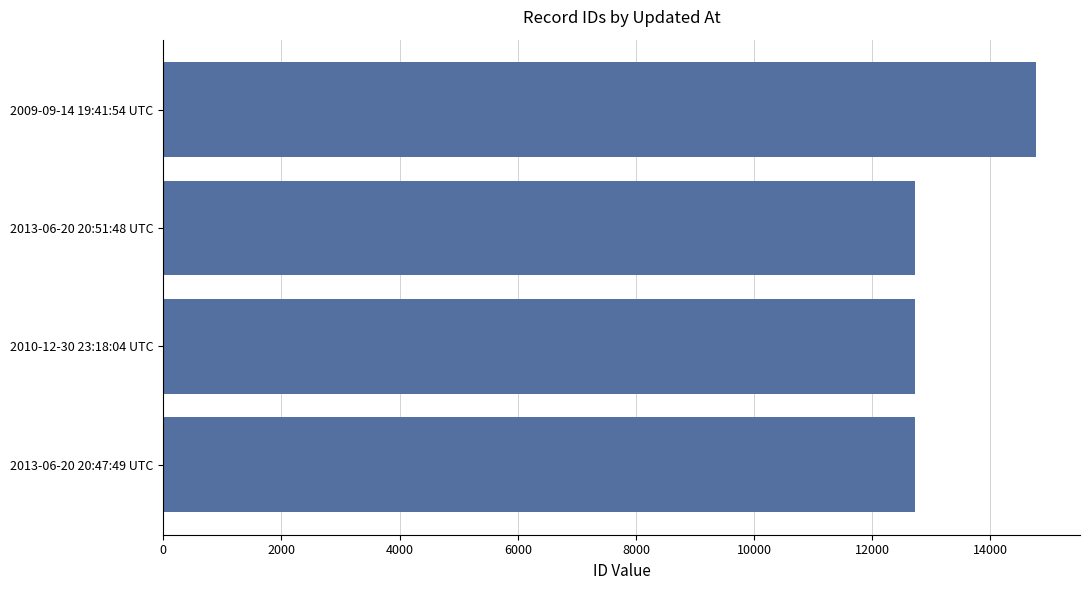

Between 2009-09-14 19:41:54 UTC and 2013-06-20 20:47:49 UTC, which is larger?

2009-09-14 19:41:54 UTC